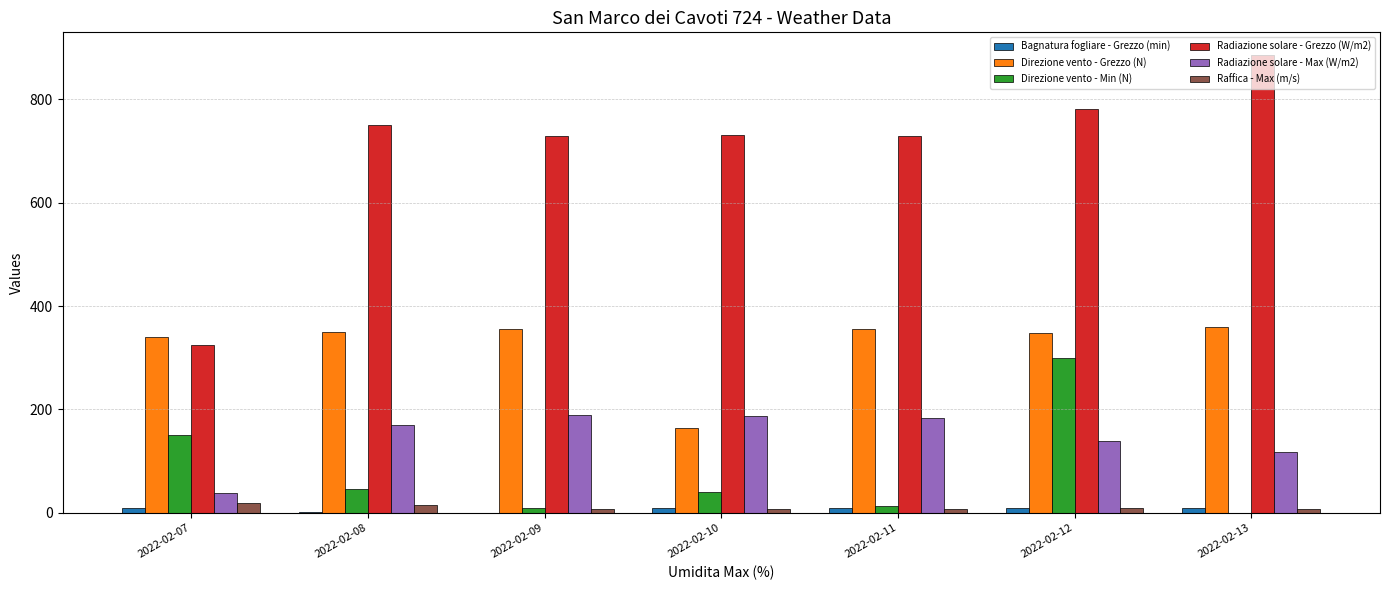

The value of Radiazione solare - Max (W/m2) at 2022-02-08 is 170.8. True or false?

True